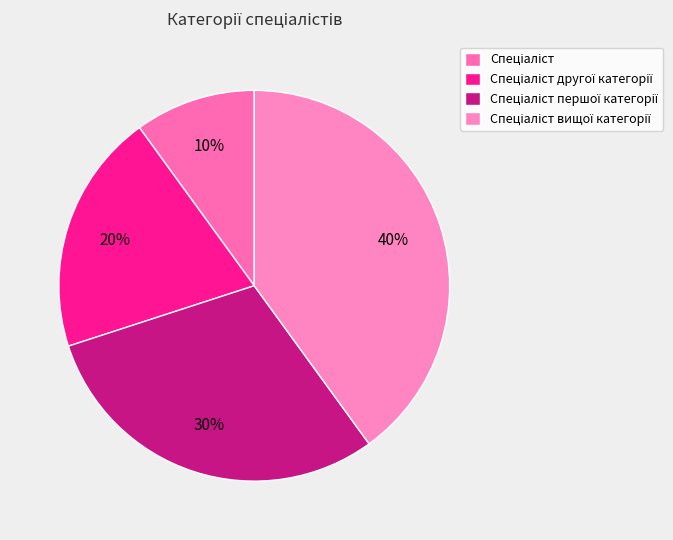

Between Спеціаліст вищої категорії and Спеціаліст, which is larger?

Спеціаліст вищої категорії